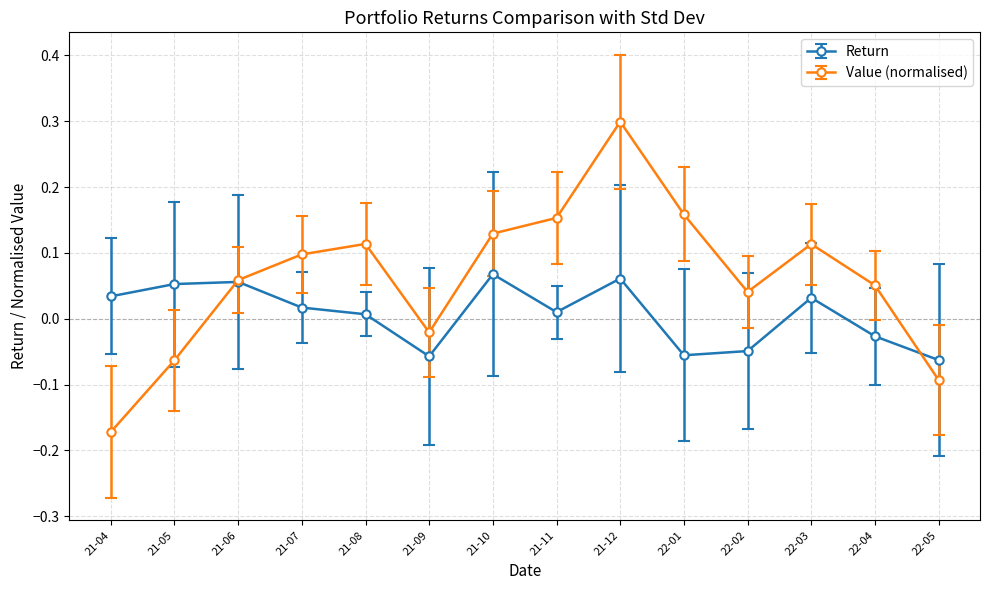

How many lines are shown in the chart?

2